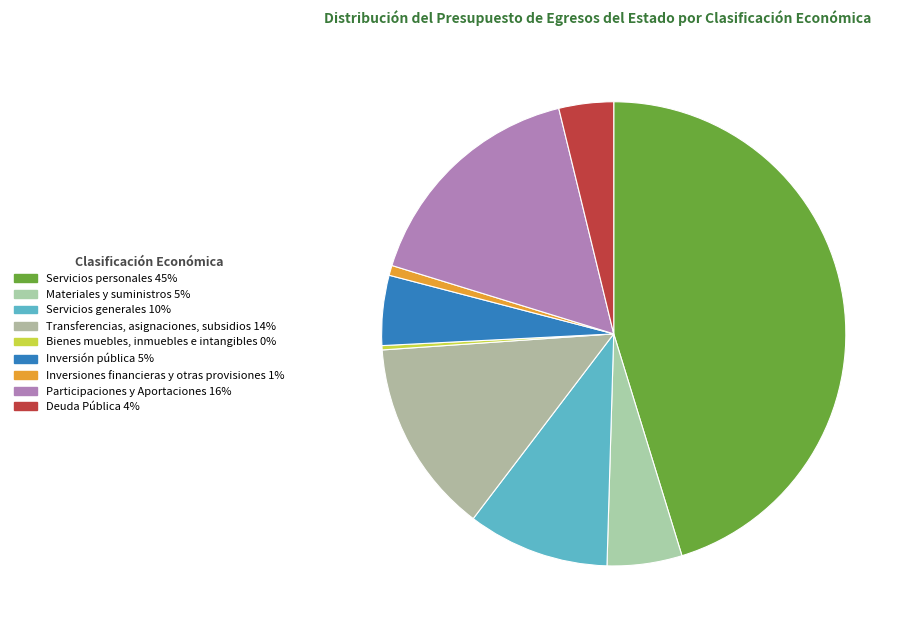

Is it true that Deuda Pública is 9% of the pie?

False